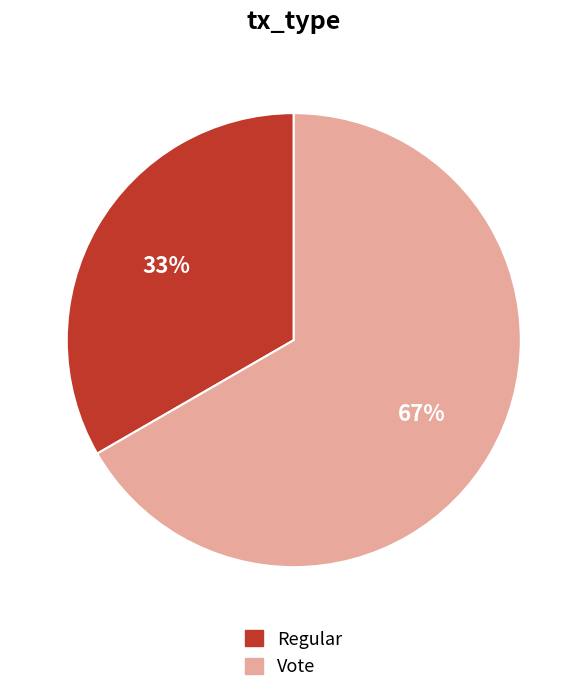

Count the number of slices in the pie.

2